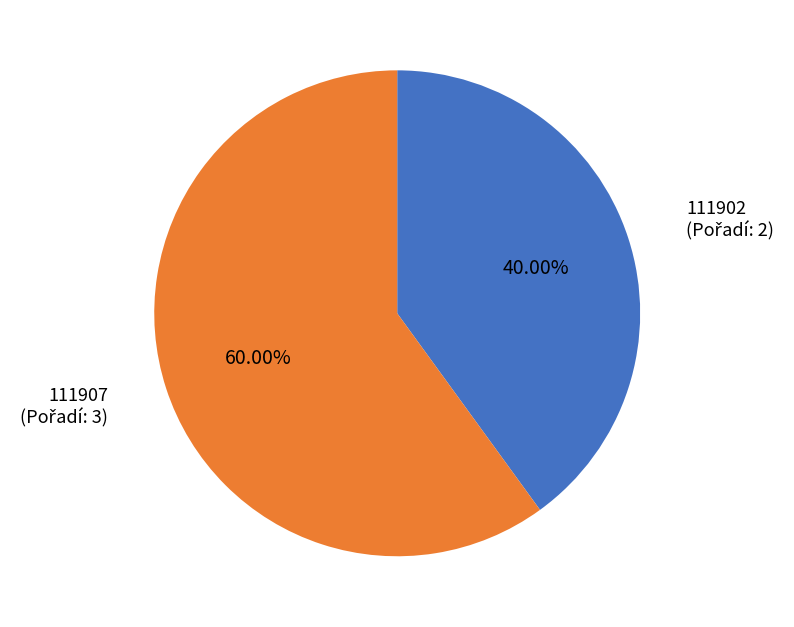

Is there a majority slice in this chart?

Yes